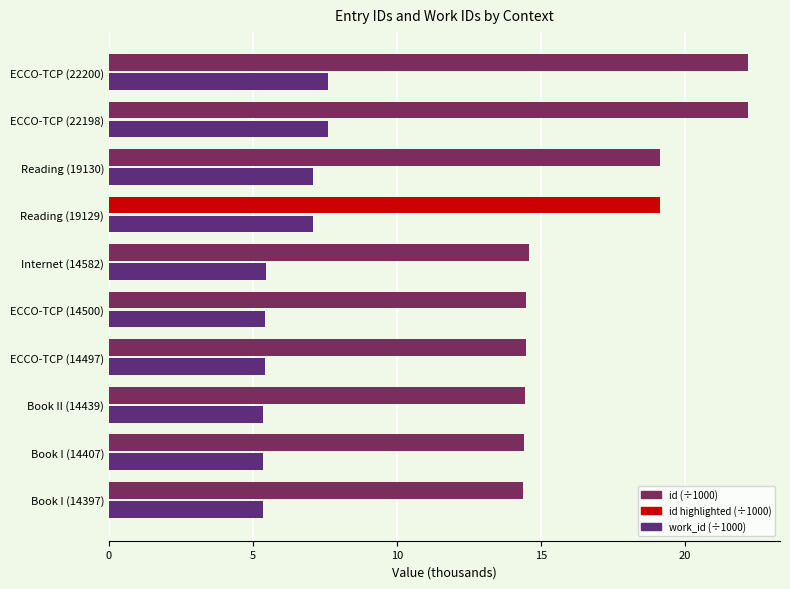

The value of work_id (÷1000) at Internet (14582) is 8.1. True or false?

False